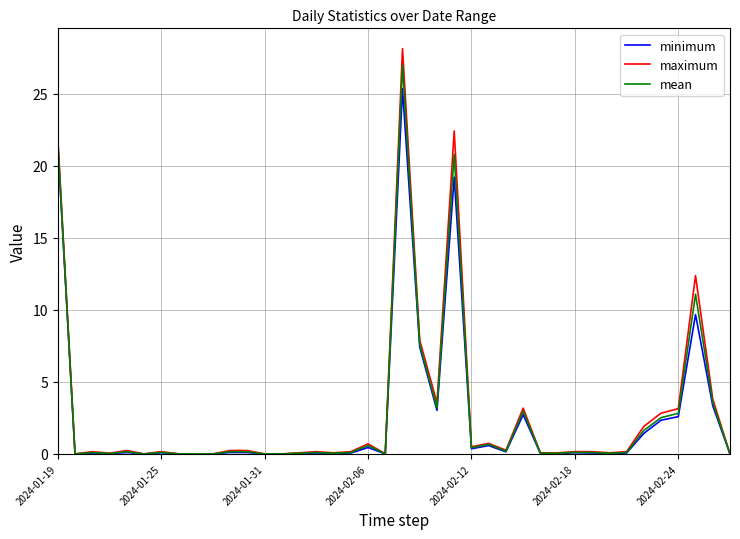

How many lines are shown in the chart?

3